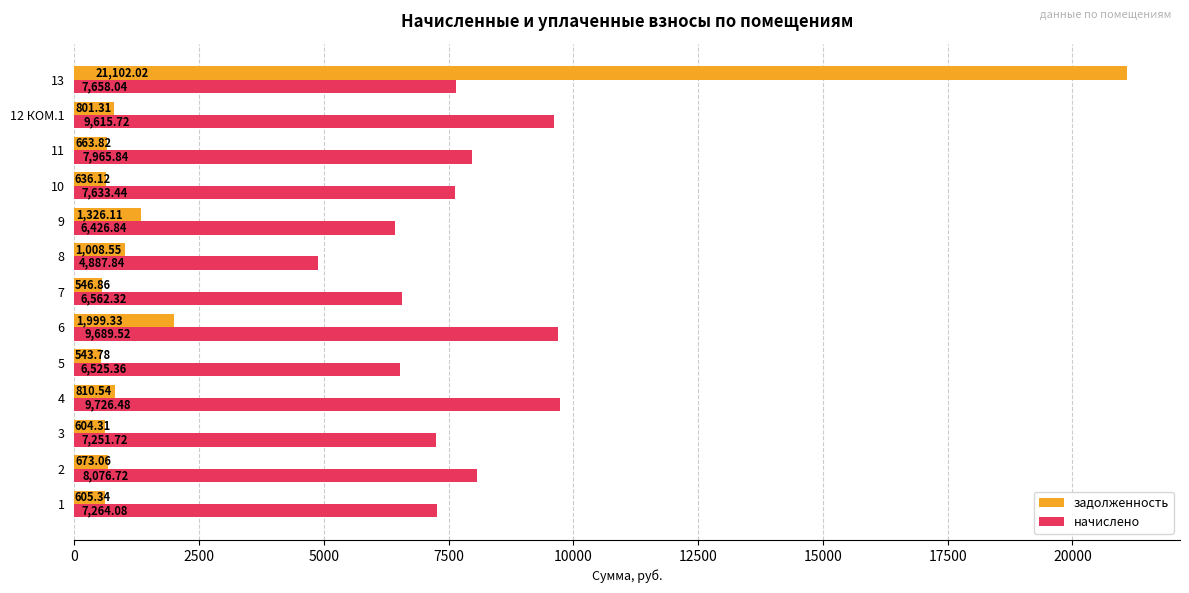

Rank the categories by задолженность value from lowest to highest.

5, 7, 3, 1, 10, 11, 2, 12 КОМ.1, 4, 8, 9, 6, 13